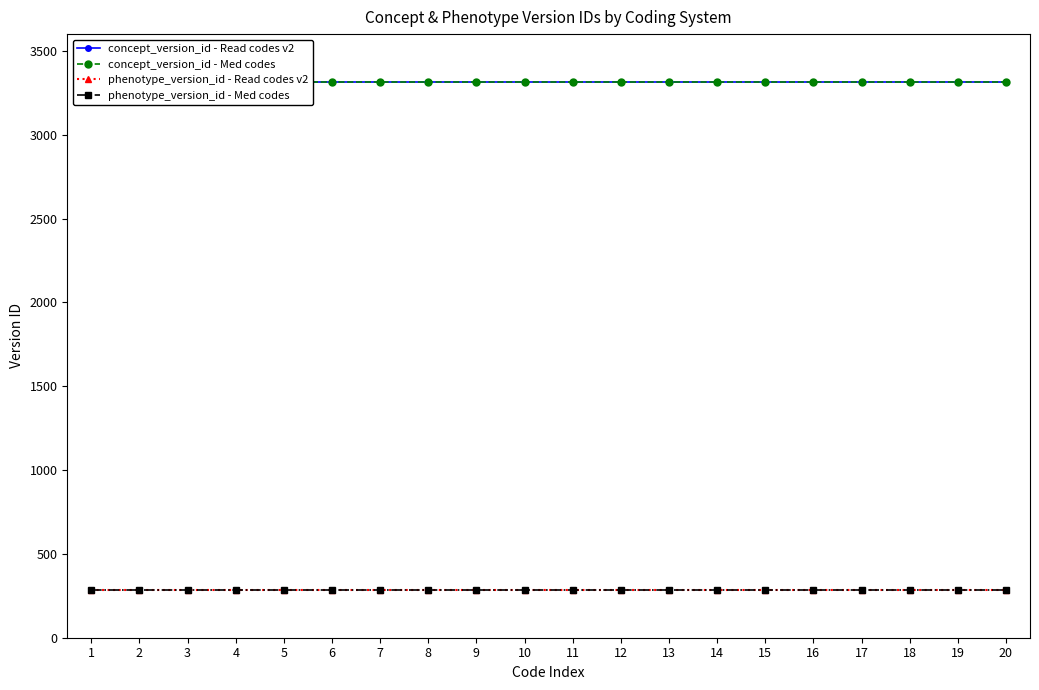

Does the chart display data point markers on the line(s)?

Yes